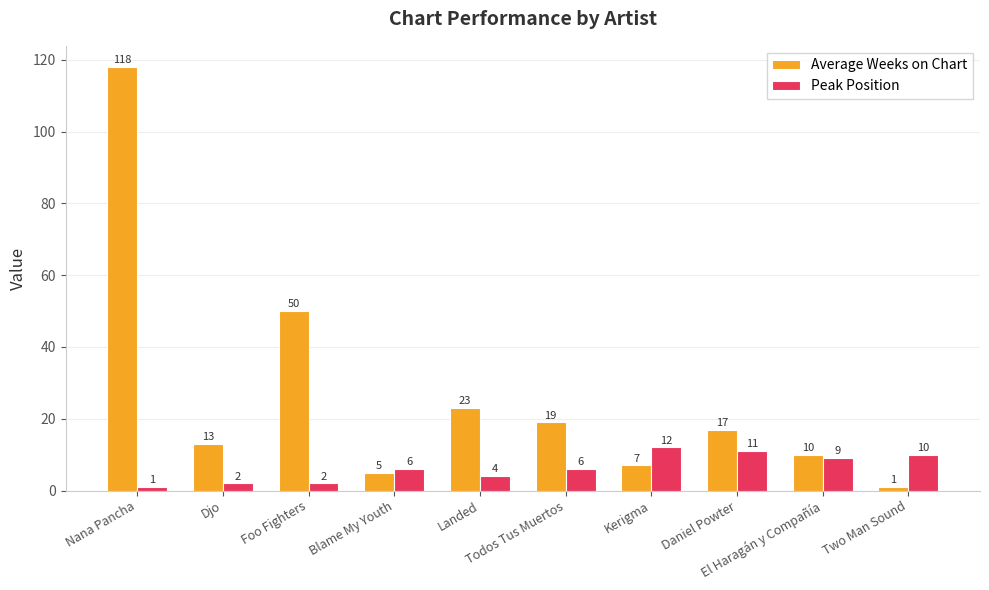

Where does the Average Weeks on Chart series first go above 17?

Nana Pancha